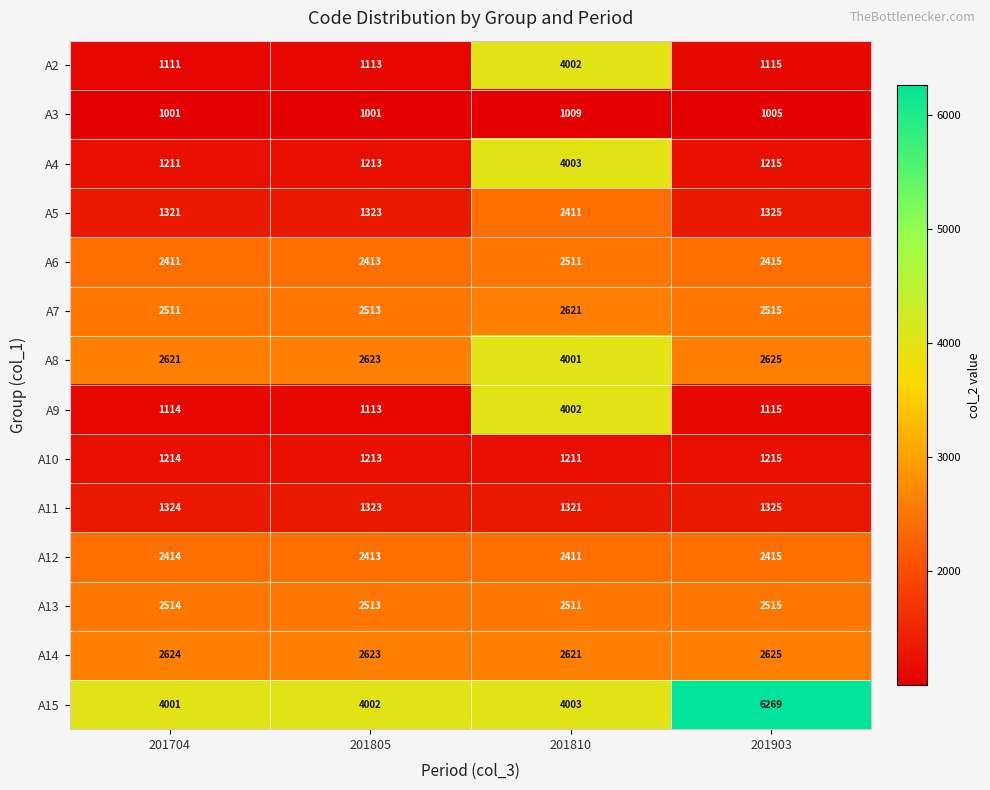

Rank the categories by A11 value from lowest to highest.

201810, 201805, 201704, 201903